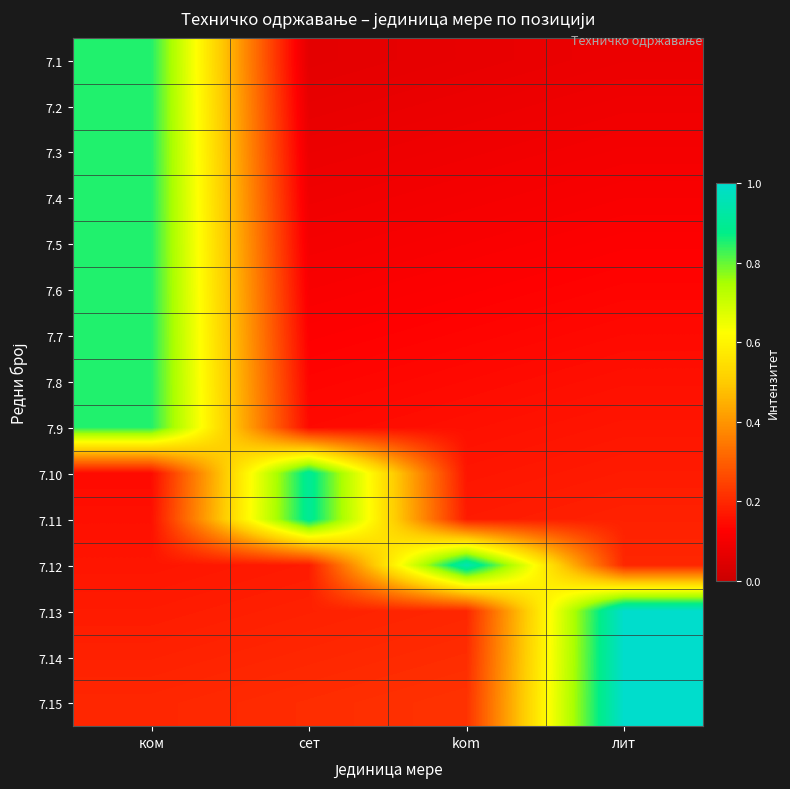

Rank the series at сет from lowest to highest value.

7.1, 7.2, 7.3, 7.4, 7.5, 7.6, 7.7, 7.8, 7.9, 7.12, 7.13, 7.14, 7.15, 7.10, 7.11